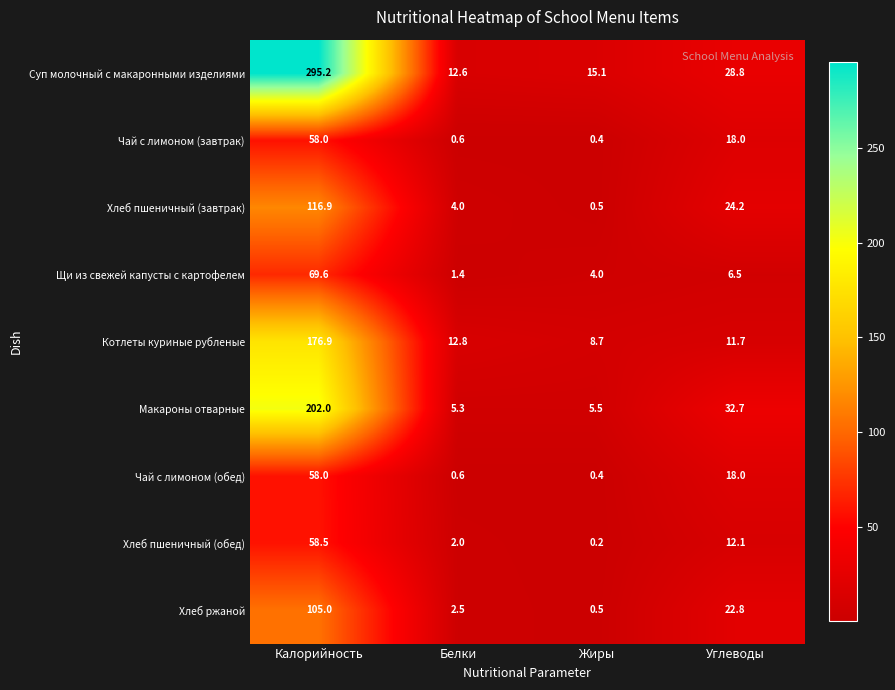

The Хлеб пшеничный (завтрак) series shows 1.4 at Белки. True or false?

False